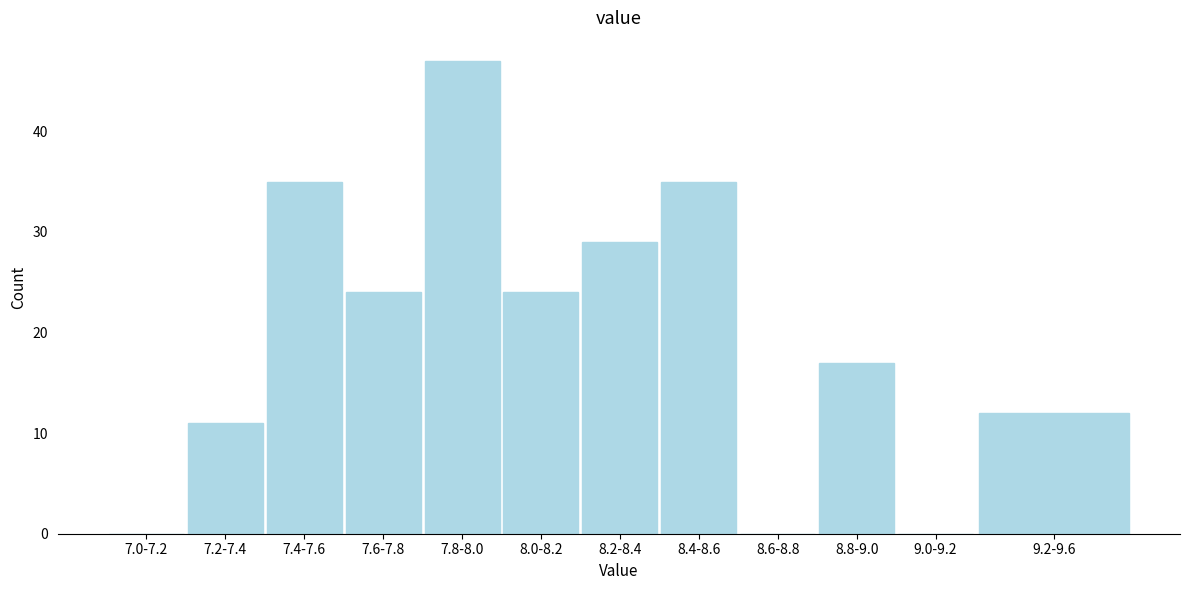

Reading left to right, transcribe all the data shown in this chart.

7.0-7.2=0	7.2-7.4=11	7.4-7.6=35	7.6-7.8=24	7.8-8.0=47	8.0-8.2=24	8.2-8.4=29	8.4-8.6=35	8.6-8.8=0	8.8-9.0=17	9.0-9.2=0	9.2-9.6=12